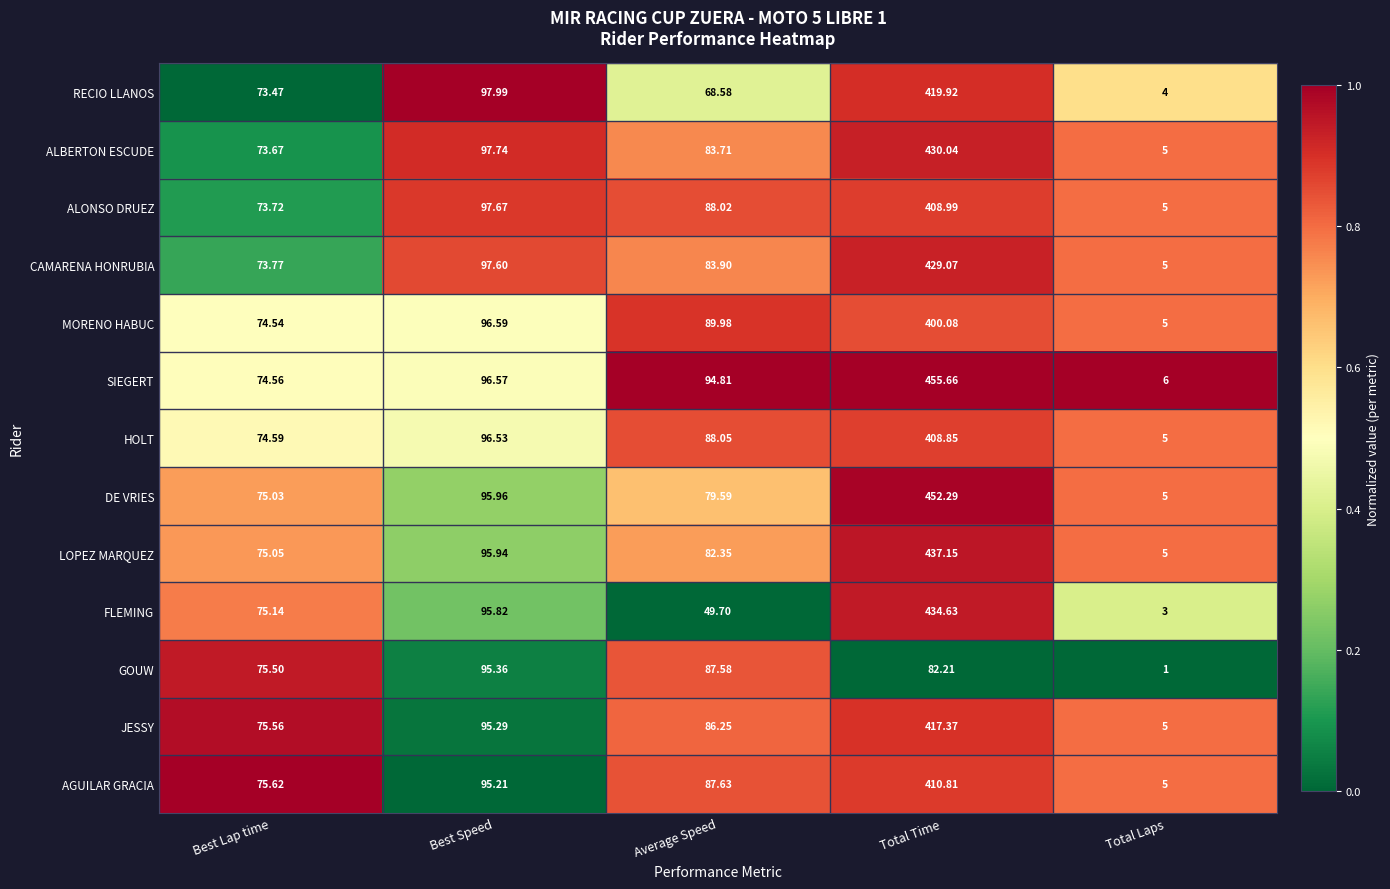

At which label is AGUILAR GRACIA closest to 207?

Best Speed